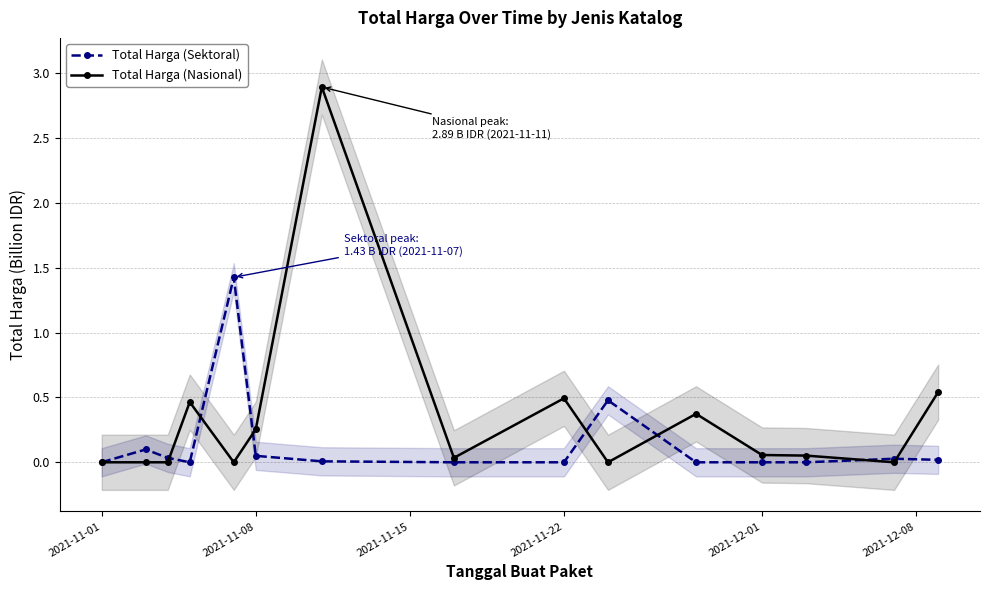

How many lines are shown in the chart?

2